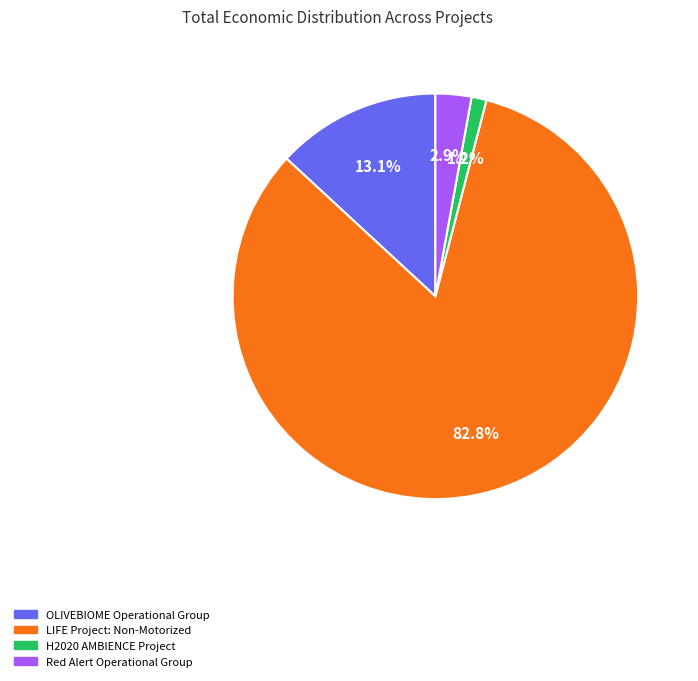

Does any single category account for the majority?

Yes